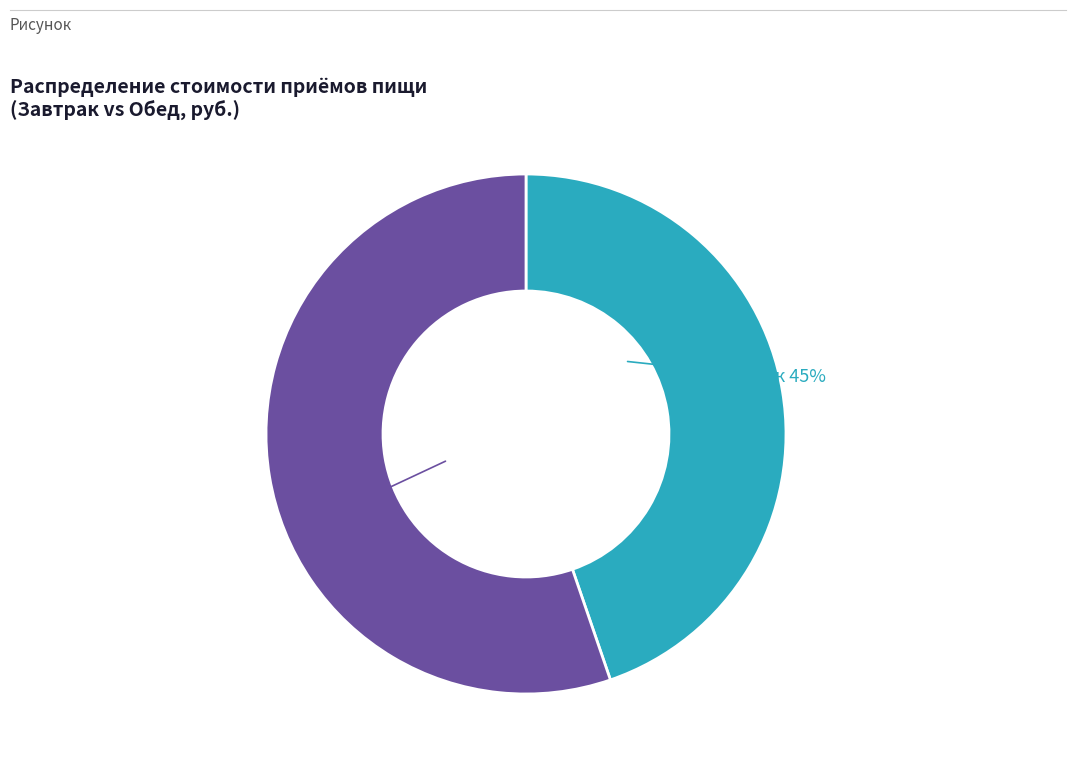

Which category has the biggest portion of the pie?

Обед